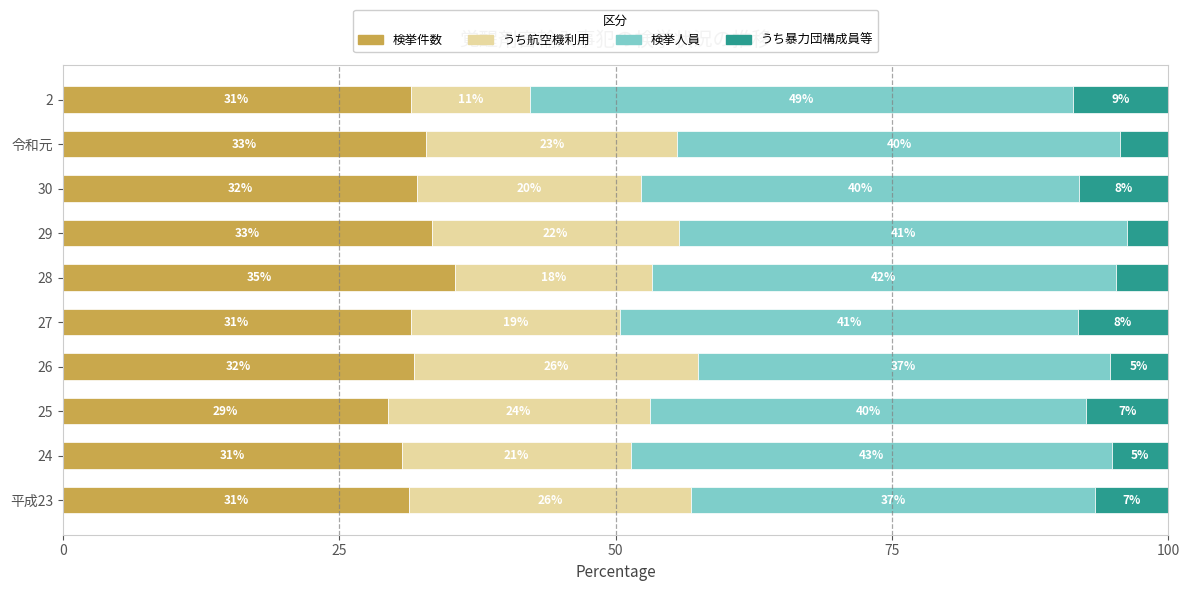

What are all the series names shown in the legend?

検挙件数, うち航空機利用, 検挙人員, うち暴力団構成員等